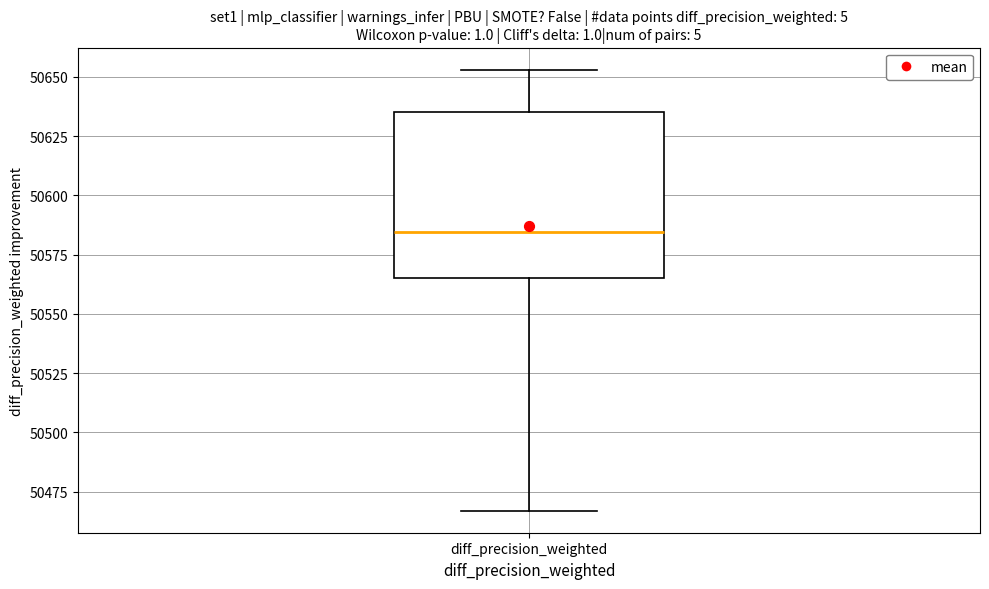

Read this box plot against the y-axis: the position of the median line, the range covered by the box, and the ends of both whiskers. The values are not printed on the chart, so give them approximately, as read against the axis.

median 50585, box 50565 to 50635, whiskers 50465 to 50655